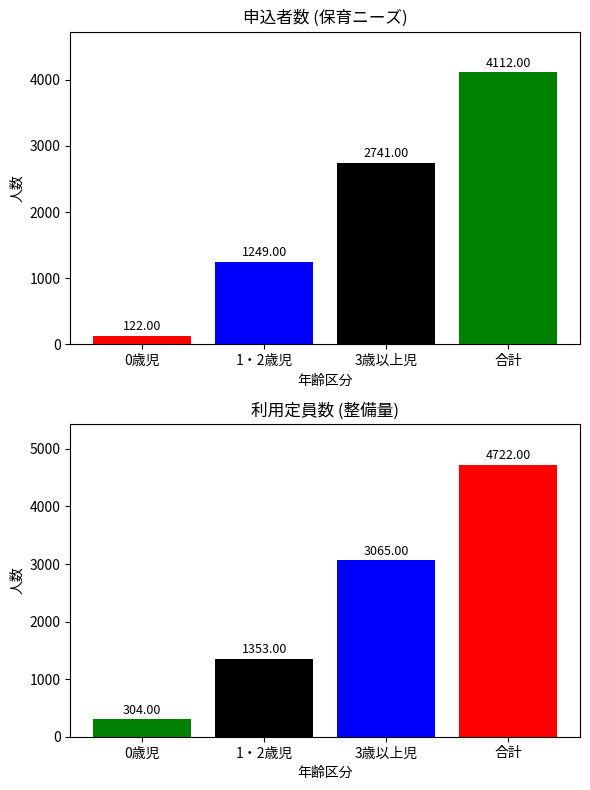

Are the bars grouped side by side (vs. stacked)?

Yes